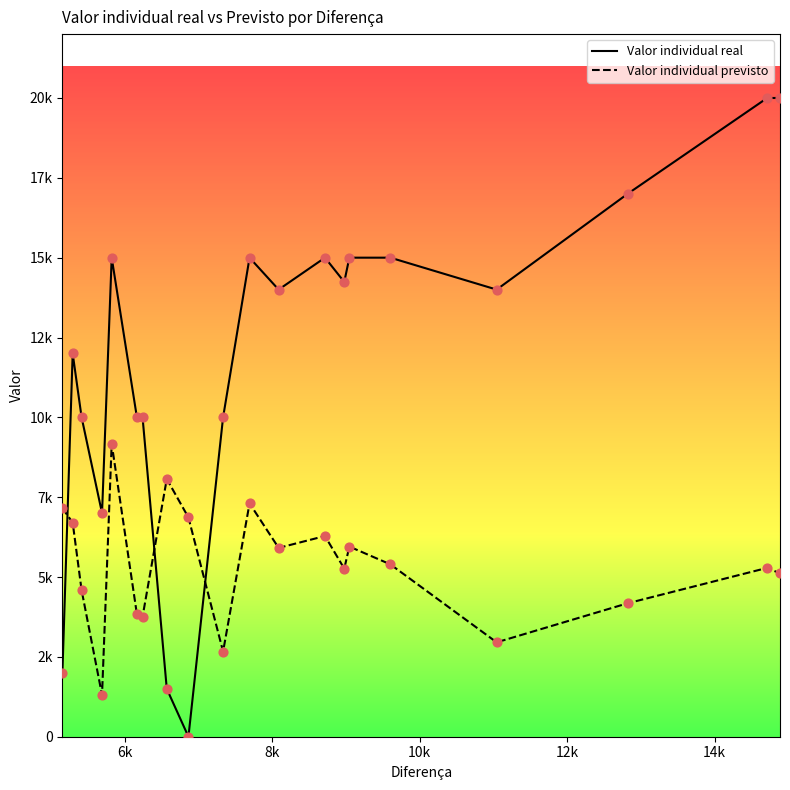

Which series reaches the maximum Y coordinate?

Valor individual real